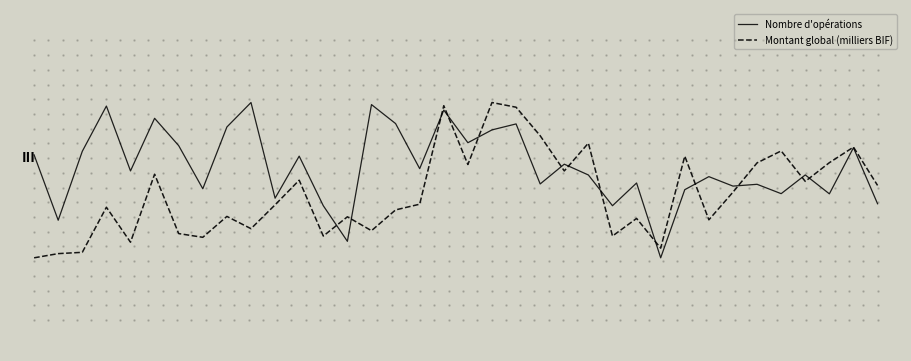

Where is Montant global (milliers BIF) nearest to the value 0?

11